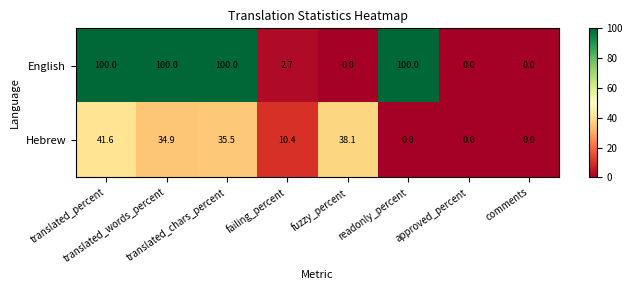

What is the maximum value for Hebrew?

41.6